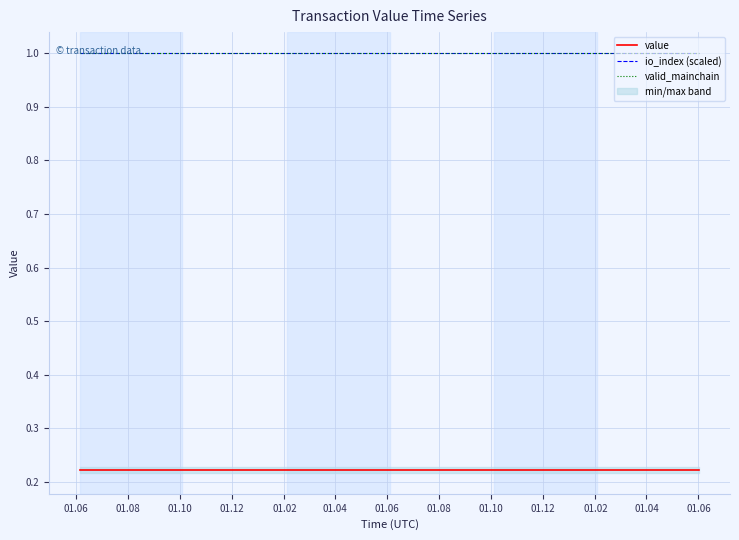

Which series has the largest total across all categories?

io_index (scaled)